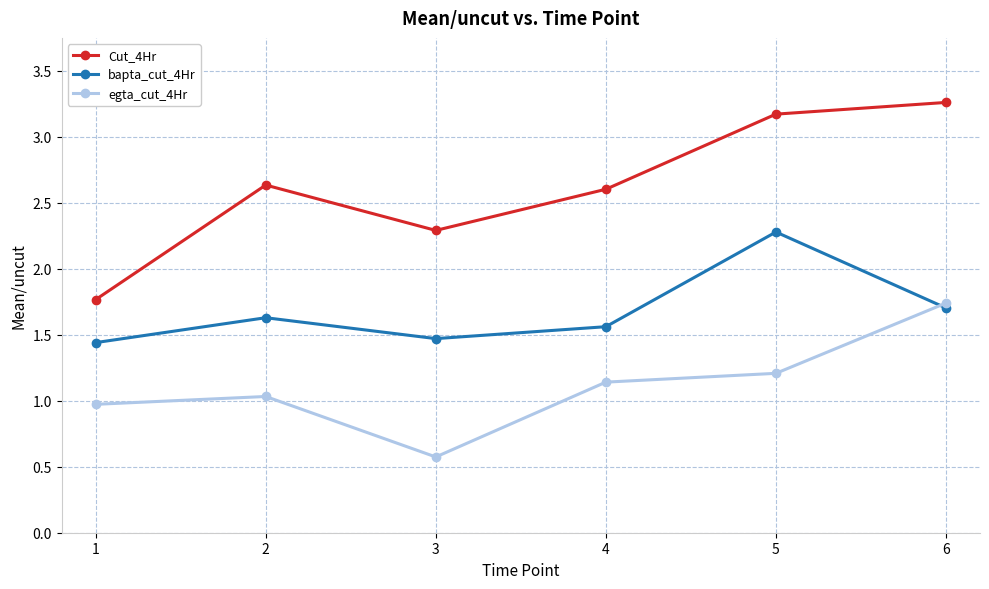

True or false: bapta_cut_4Hr has more than 0 points higher than both neighbors.

True